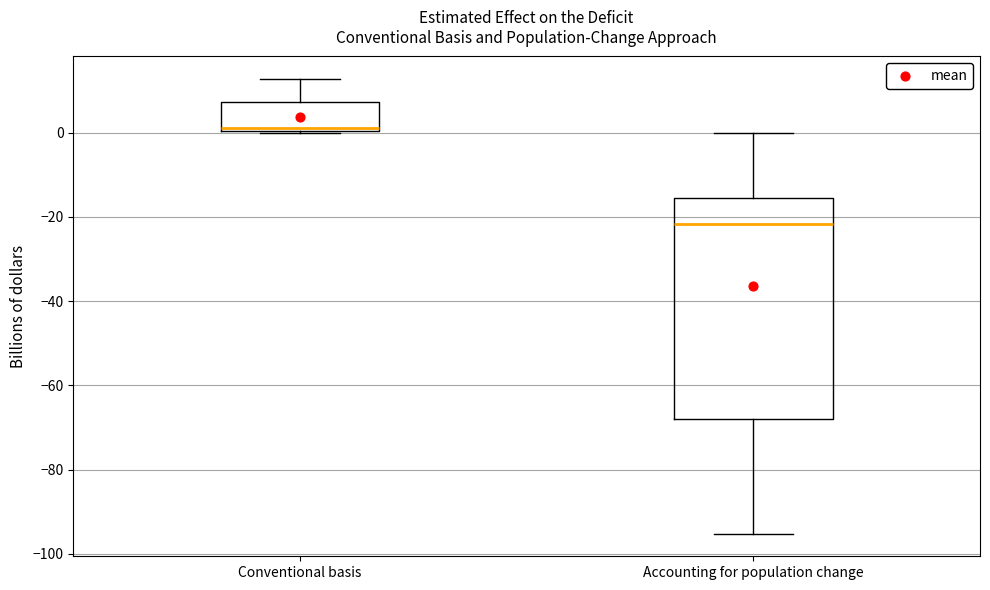

Where does the median line of the box for Conventional basis sit on the y-axis? The values are not printed on the chart, so give them approximately, as read against the axis.

2